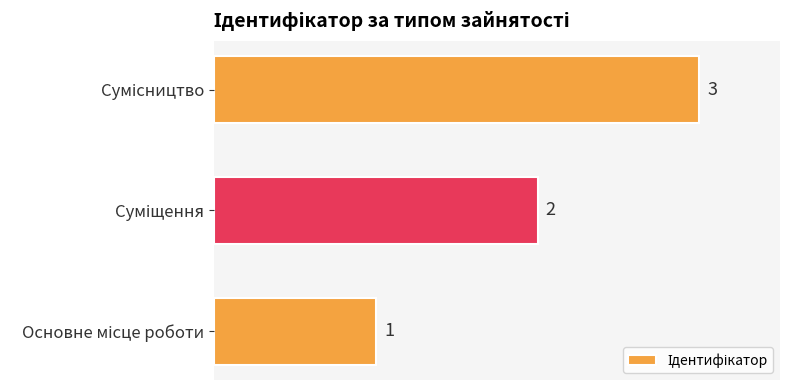

How many values are between 1 and 3?

3